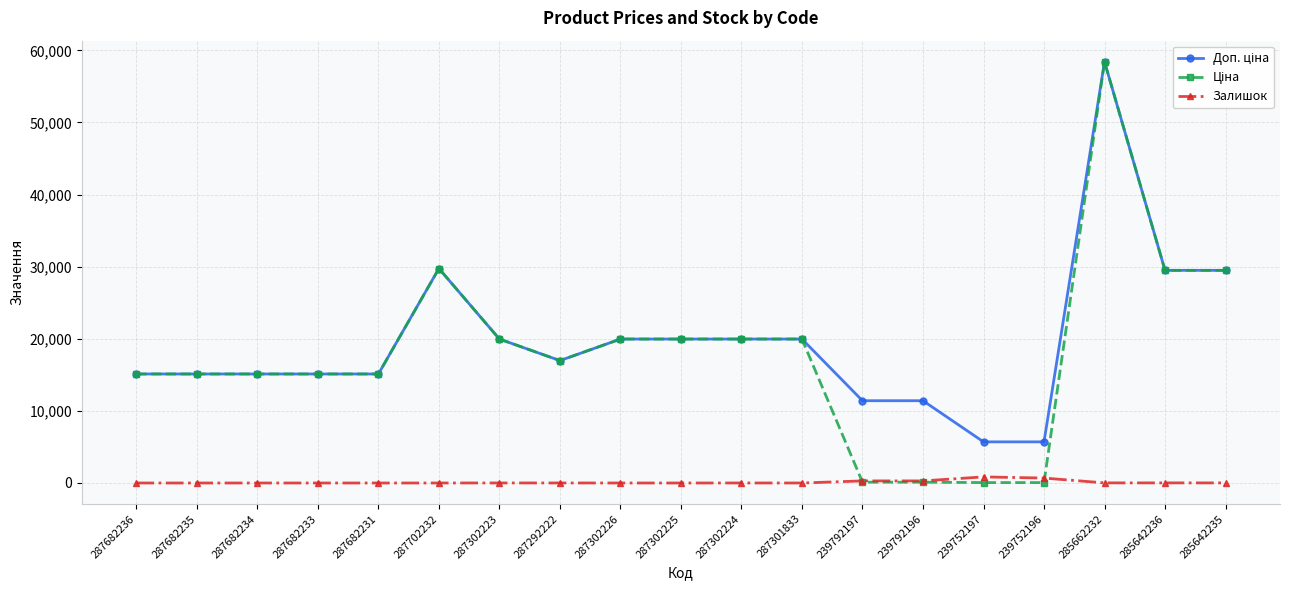

True or false: Залишок has a value of 3.0 at 287302224.

True